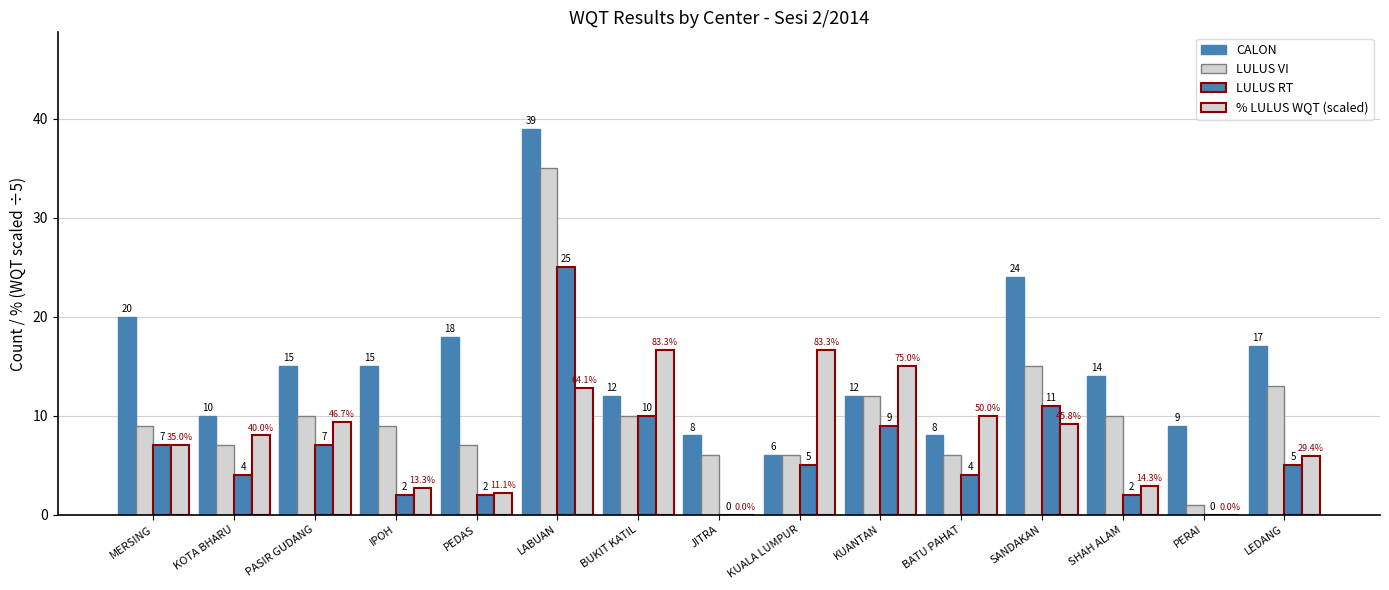

What is the value of the LULUS VI bar at the 4th from the left?

9.0